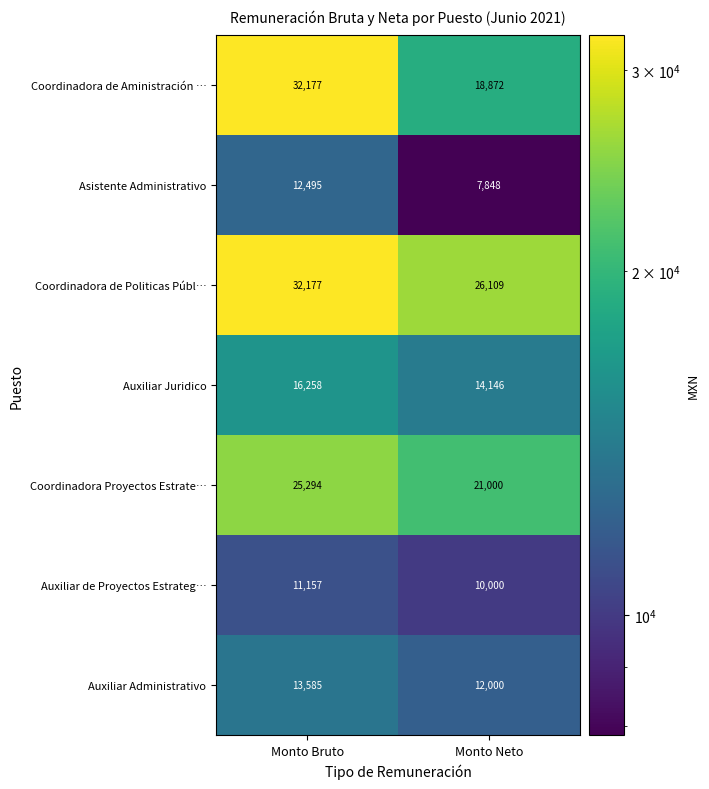

Reading left to right, what are all the values shown in this chart?

Coordinadora de Aministración …: Monto Bruto=32177	Monto Neto=18872
Asistente Administrativo: Monto Bruto=12495	Monto Neto=7848
Coordinadora de Politicas Públ…: Monto Bruto=32177	Monto Neto=26109
Auxiliar Juridico: Monto Bruto=16258	Monto Neto=14146
Coordinadora Proyectos Estrate…: Monto Bruto=25294	Monto Neto=21000
Auxiliar de Proyectos Estrateg…: Monto Bruto=11157	Monto Neto=10000
Auxiliar Administrativo: Monto Bruto=13585	Monto Neto=12000